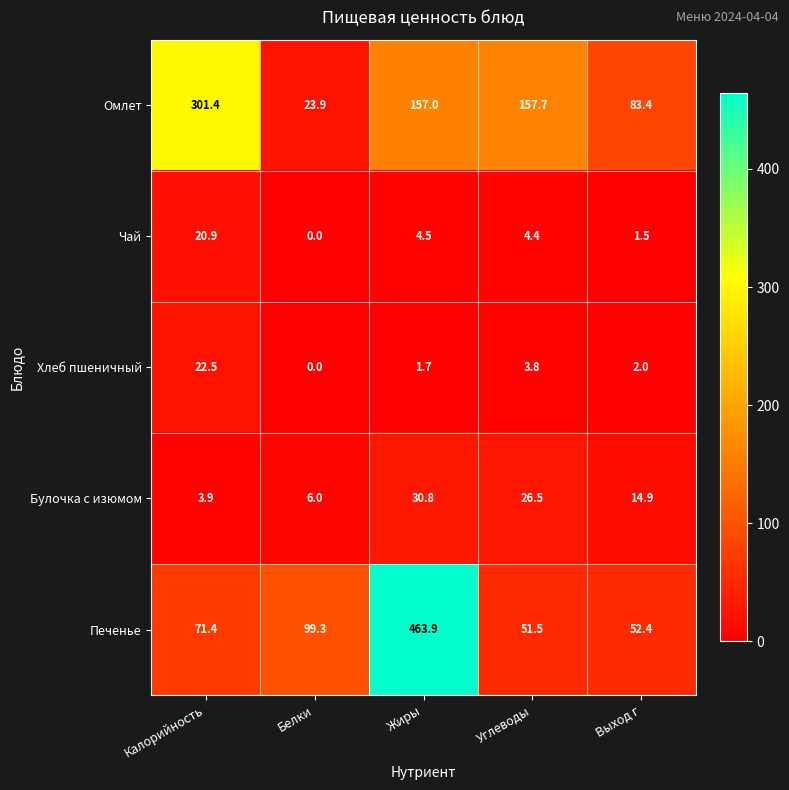

What is the difference between the maximum and second lowest values in the Печенье series?

411.5